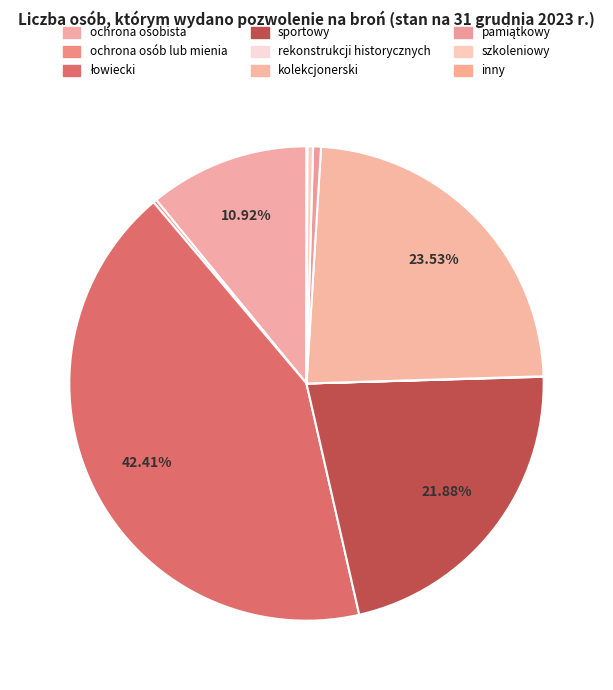

How many segments does this pie chart have?

9